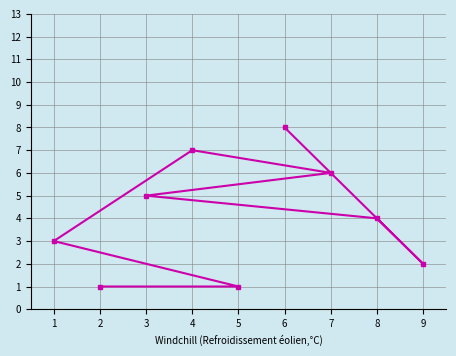

Reading left to right, list all the values displayed in this chart.

1=3	2=1	3=5	4=7	5=1	6=8	7=6	8=4	9=2